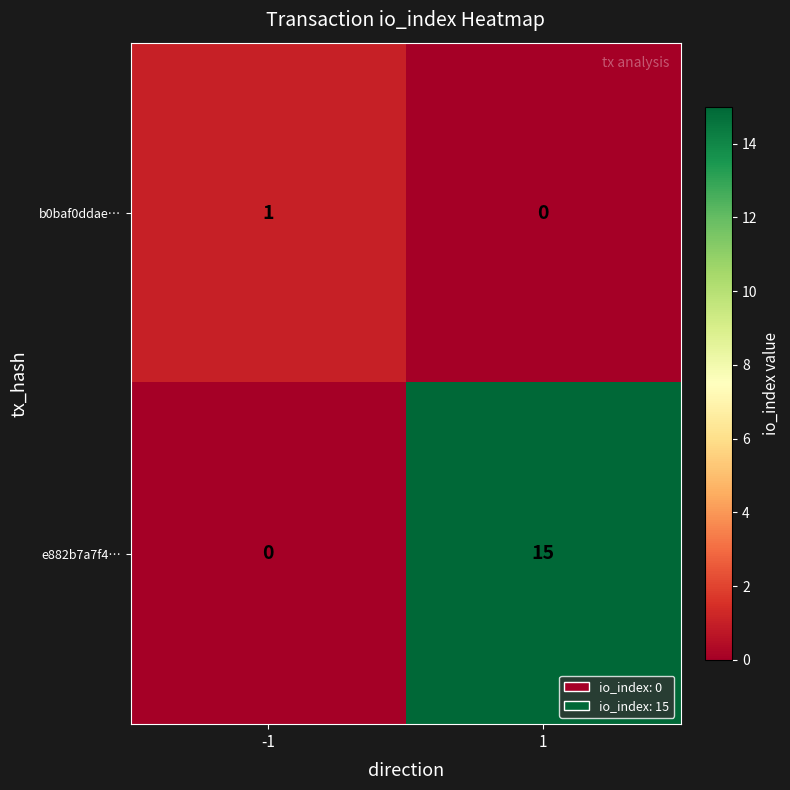

At -1, list the series in order from largest to smallest.

b0baf0ddae…, e882b7a7f4…